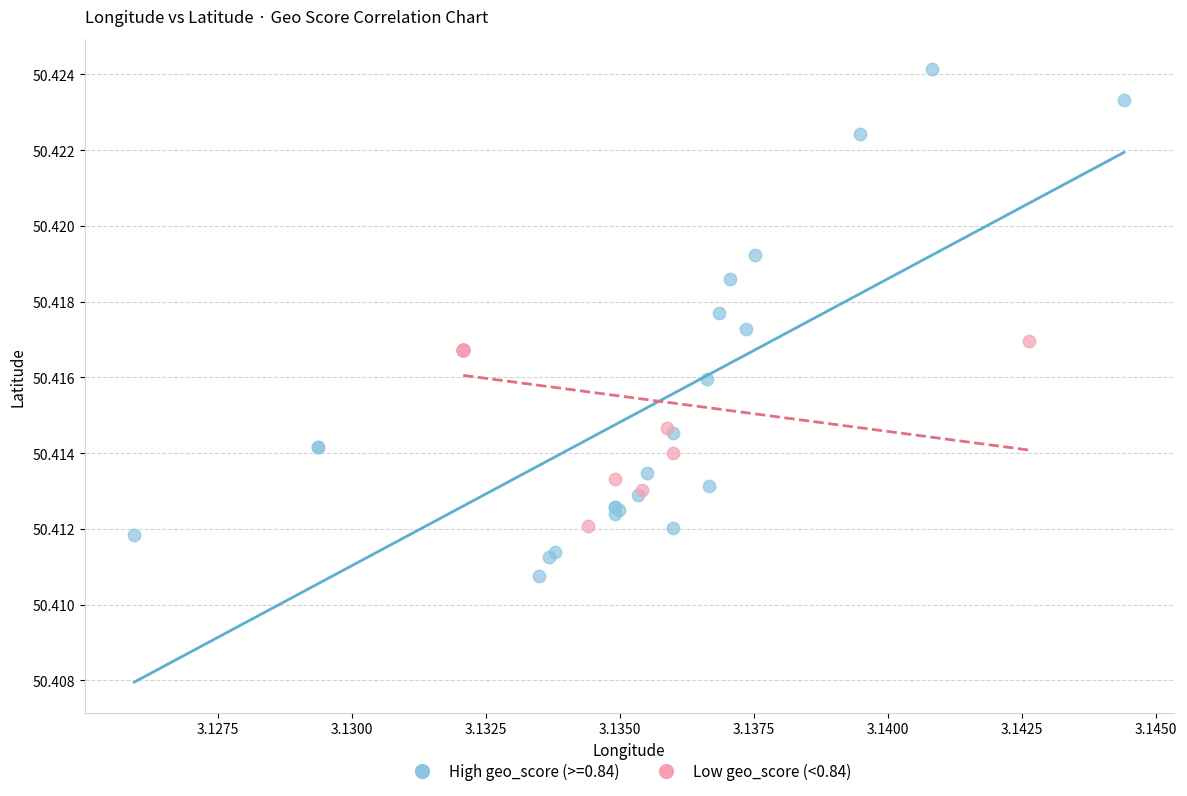

Which series has the largest Y range (max minus min)?

High geo_score (>=0.84)